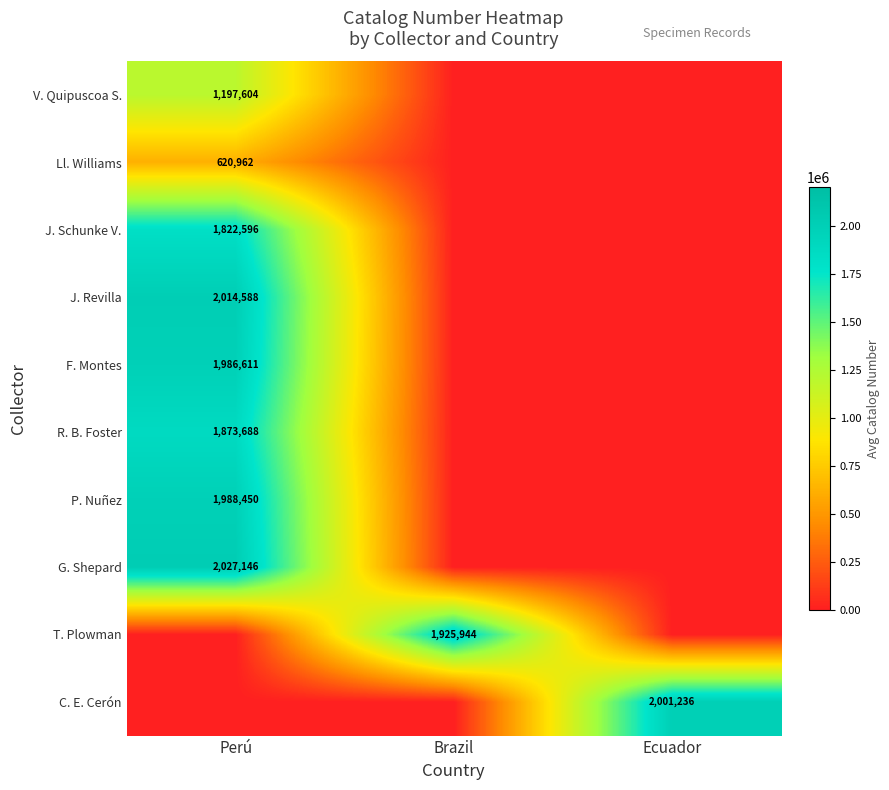

Is it true that F. Montes equals 1986611 at Perú?

True